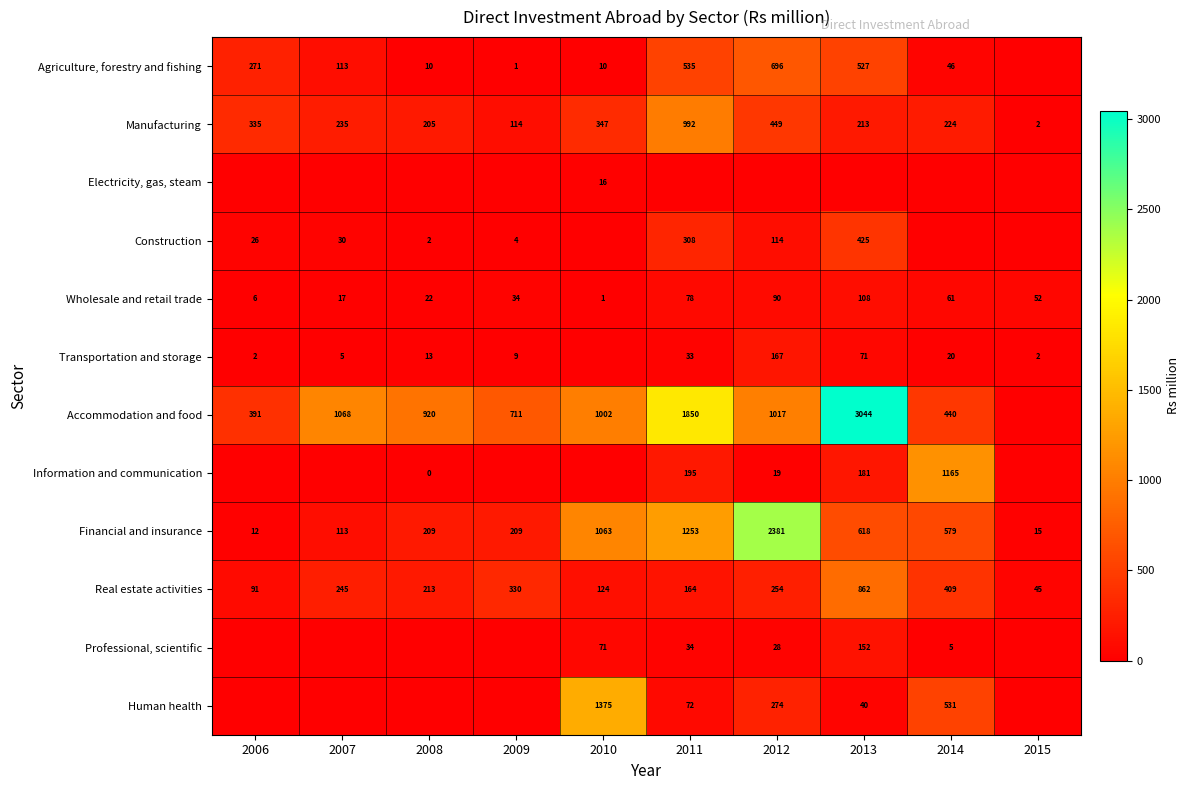

The value of Agriculture, forestry and fishing at 2010 is 10. True or false?

True